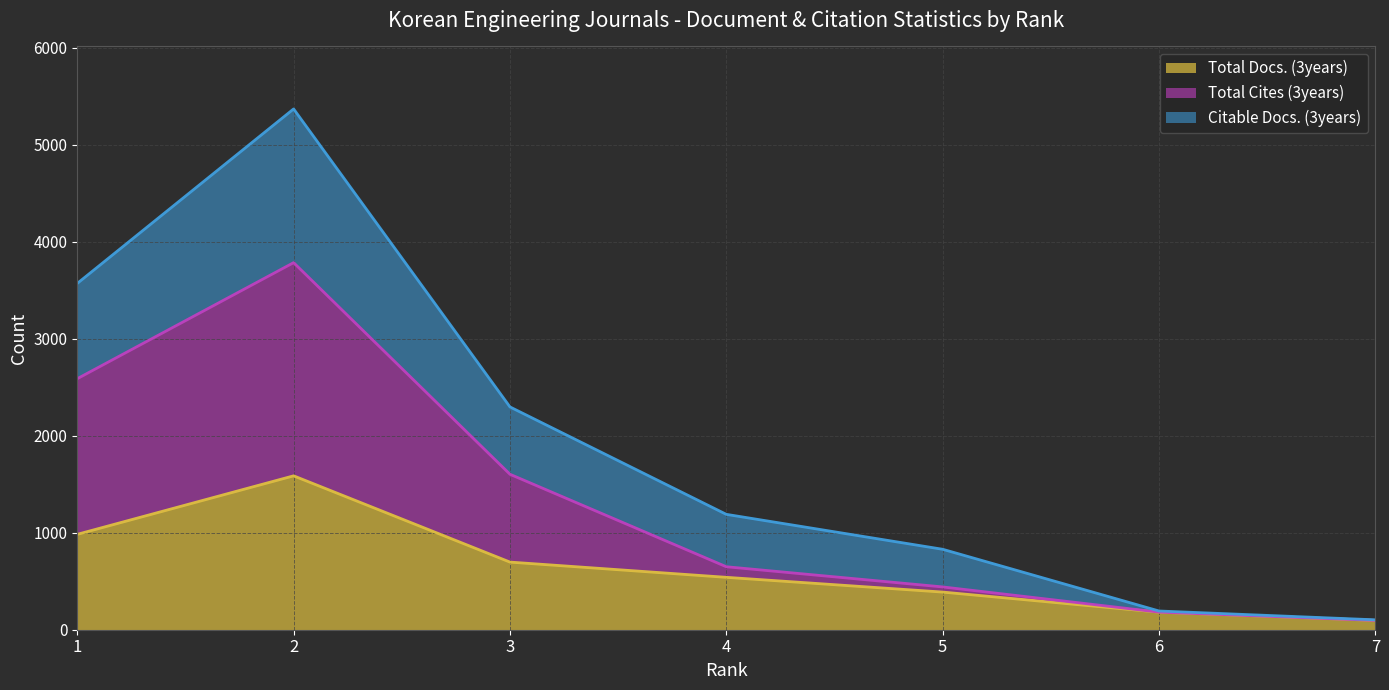

What is the sum of all Total Cites (3years) values?

9339